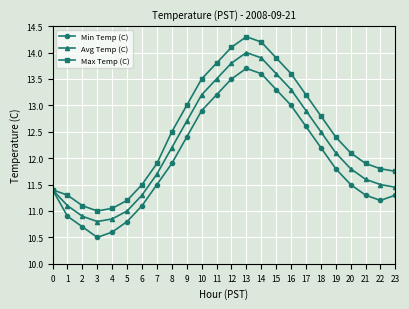

Rank the series at 21 from highest to lowest value.

Max Temp (C), Avg Temp (C), Min Temp (C)